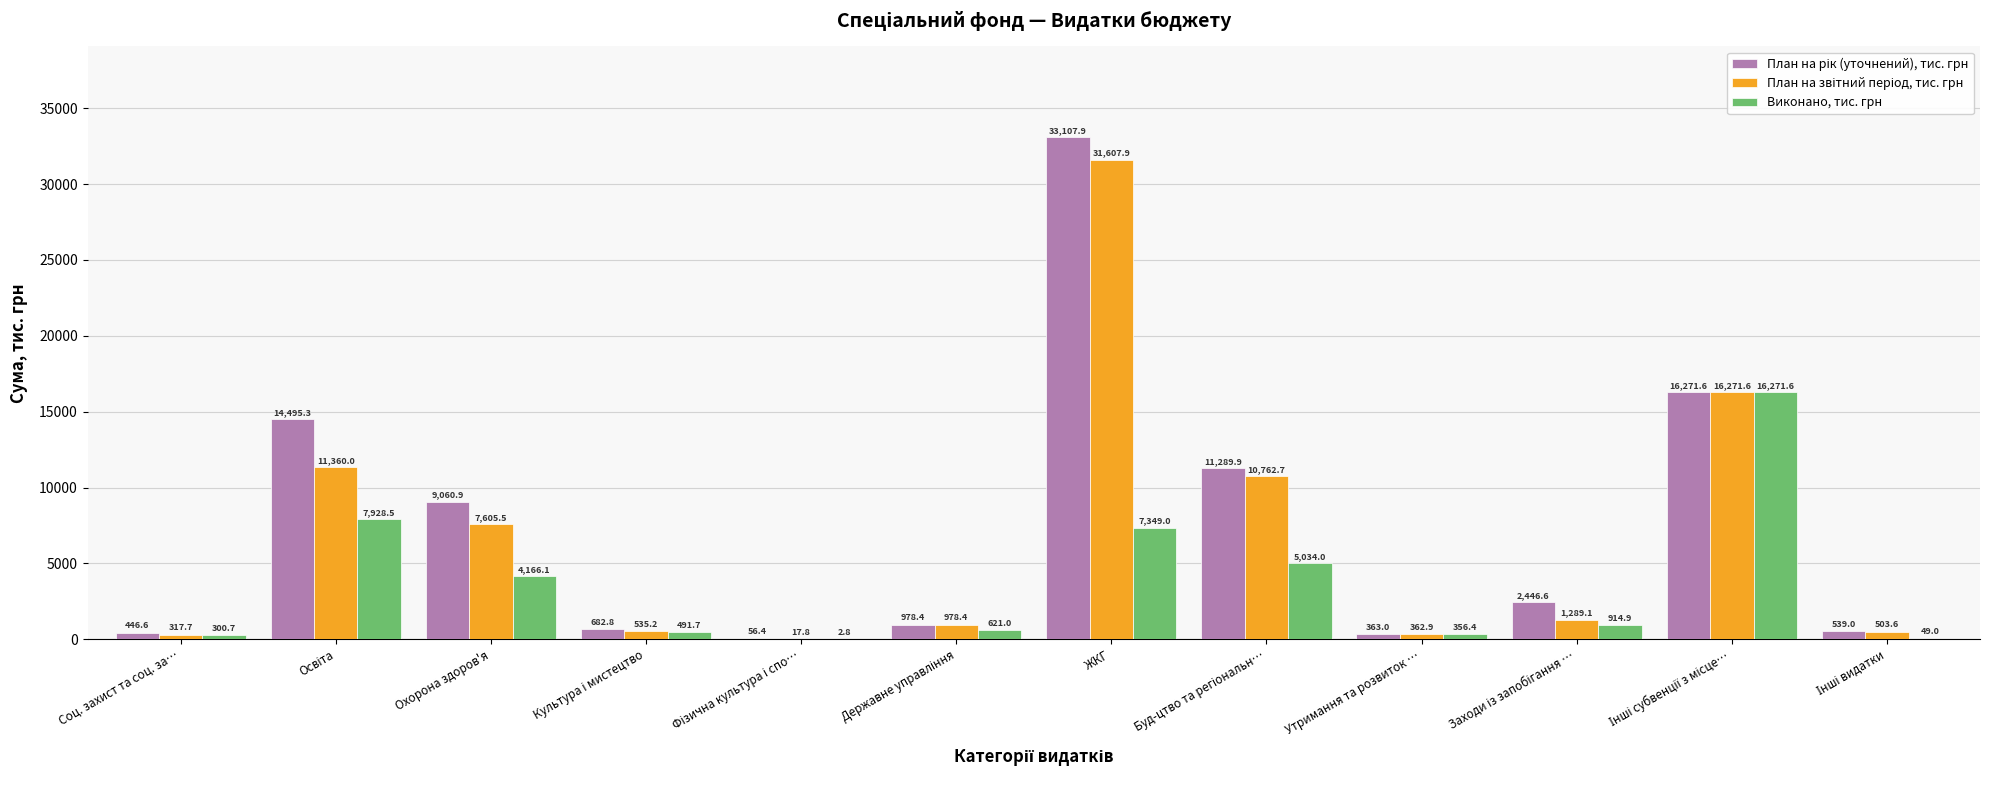

What is the maximum value shown in the chart?

33107.9